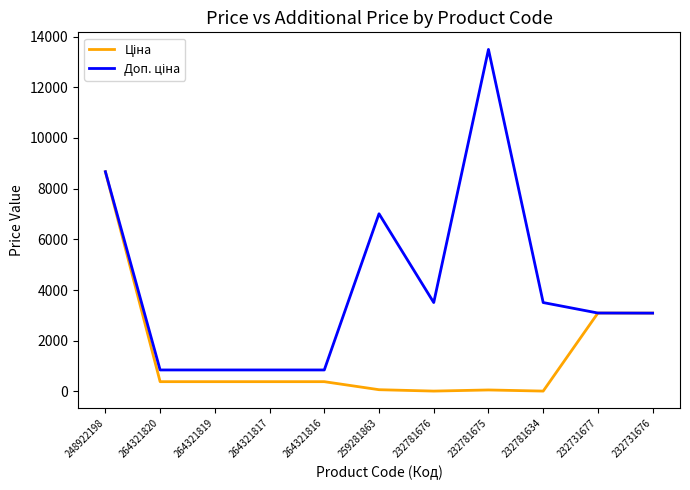

How many lines are shown in the chart?

2